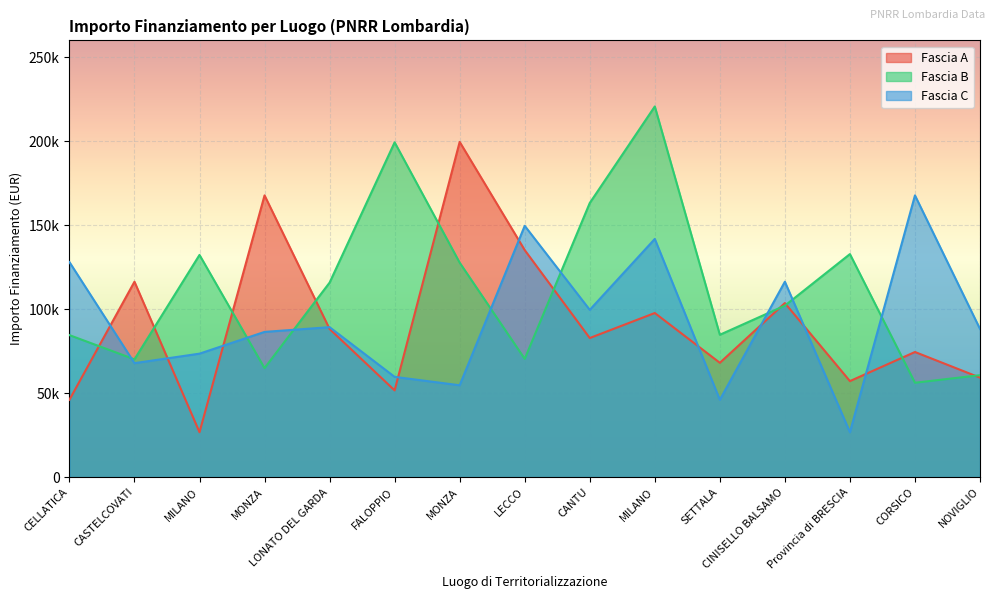

What is the sum of the Fascia C values at MONZA and CANTU?

154264.8